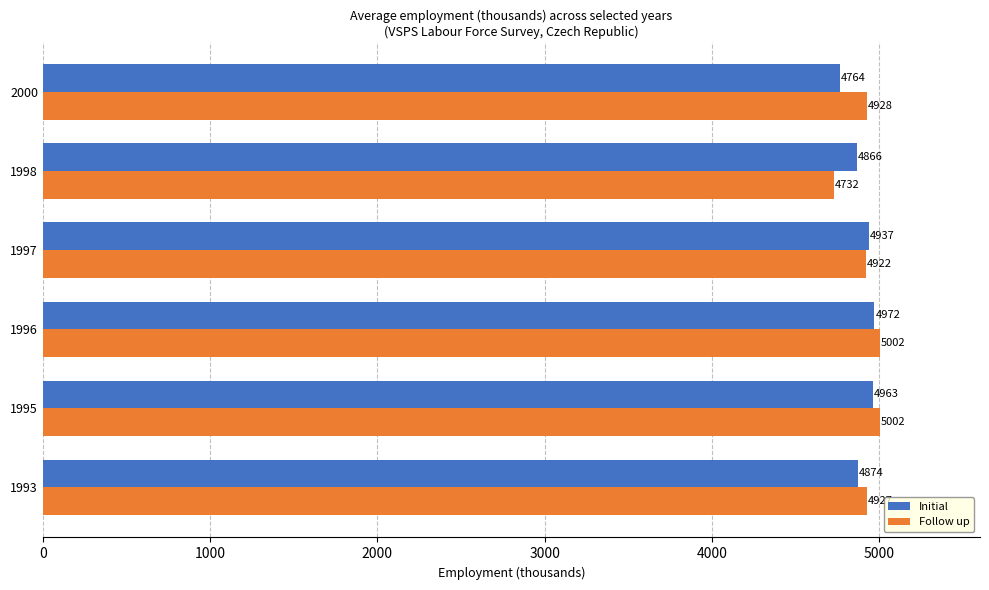

What are all the series names shown in the legend?

Initial, Follow up